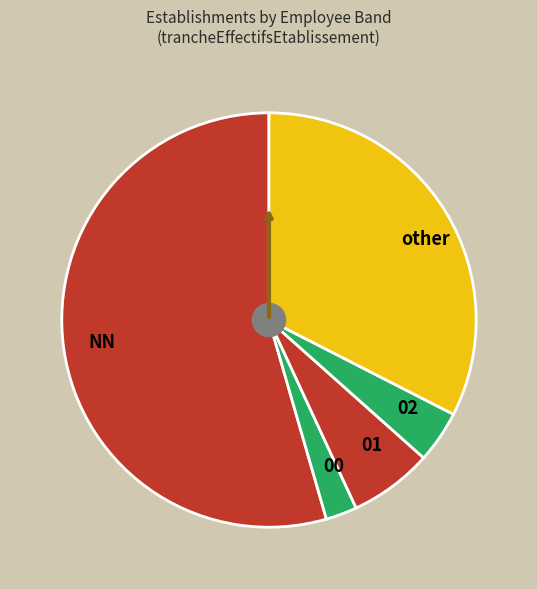

Between 01 and NN, which is larger?

NN